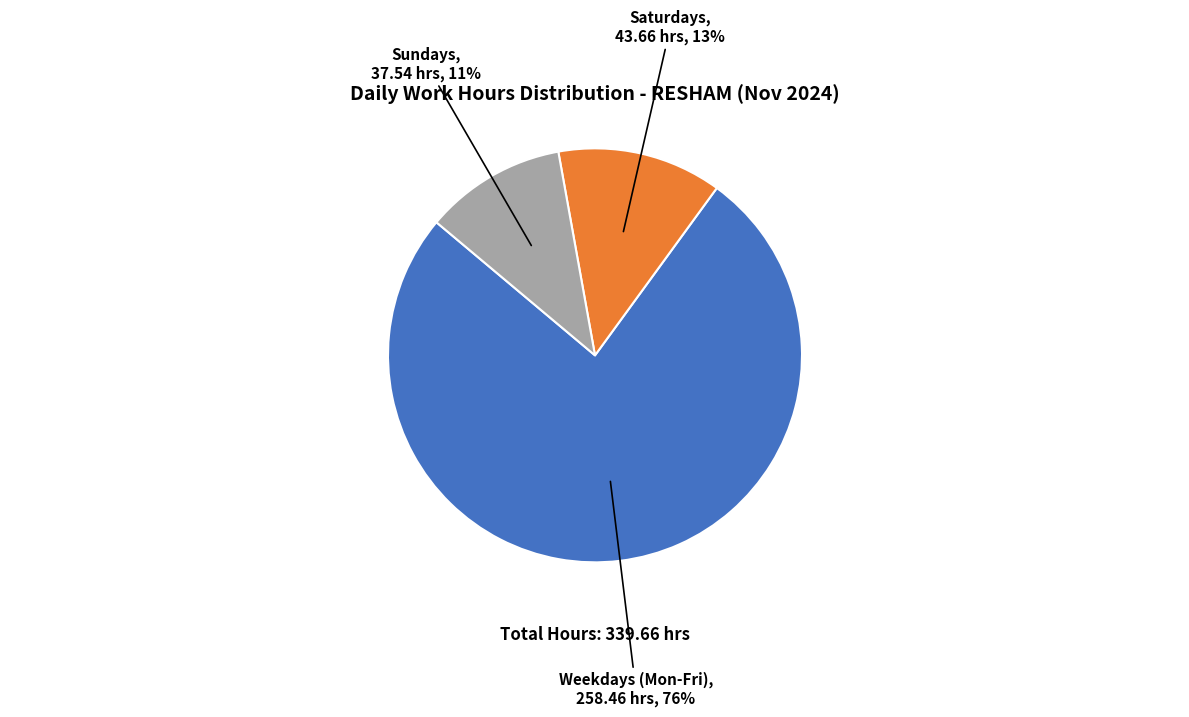

Rank the categories by value from highest to lowest.

Weekdays (Mon-Fri), Saturdays, Sundays